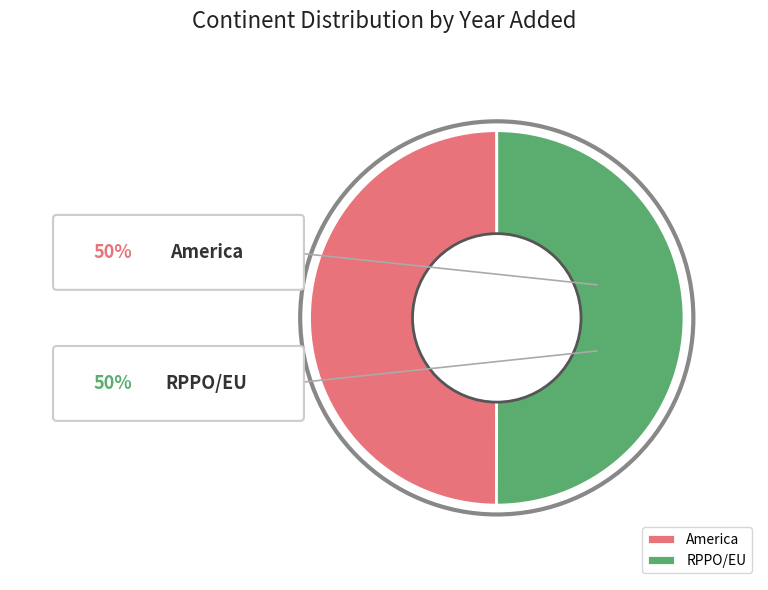

Count the number of slices in the pie.

2